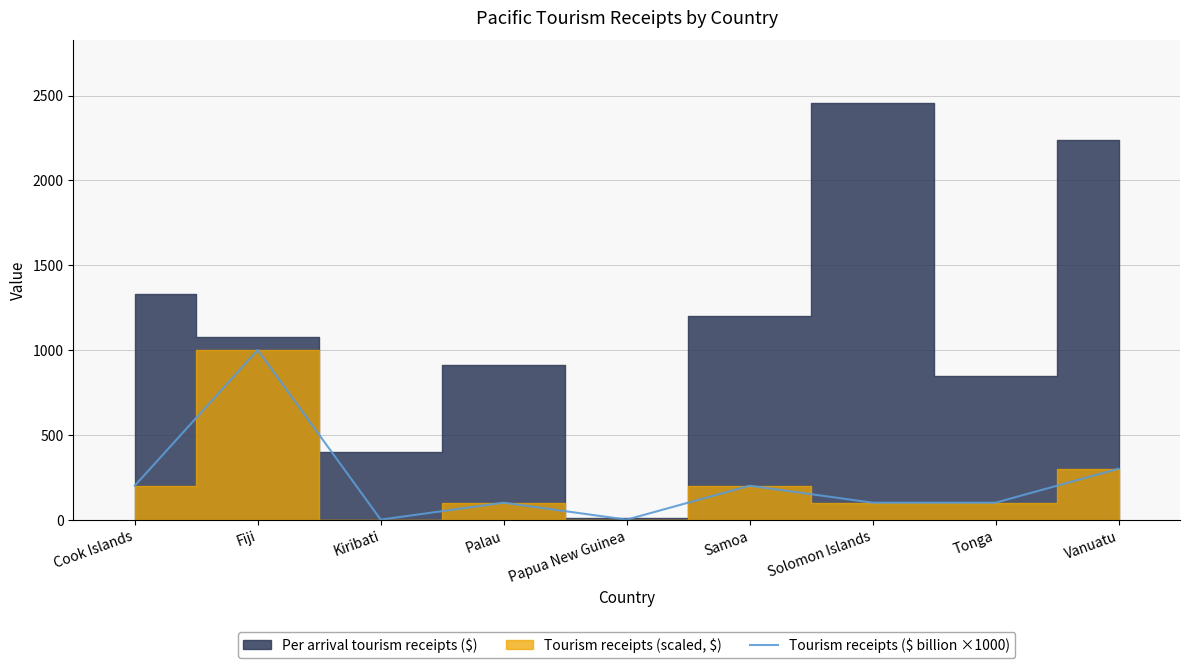

How many interior local peaks (higher than both neighbors) does the data have?

3